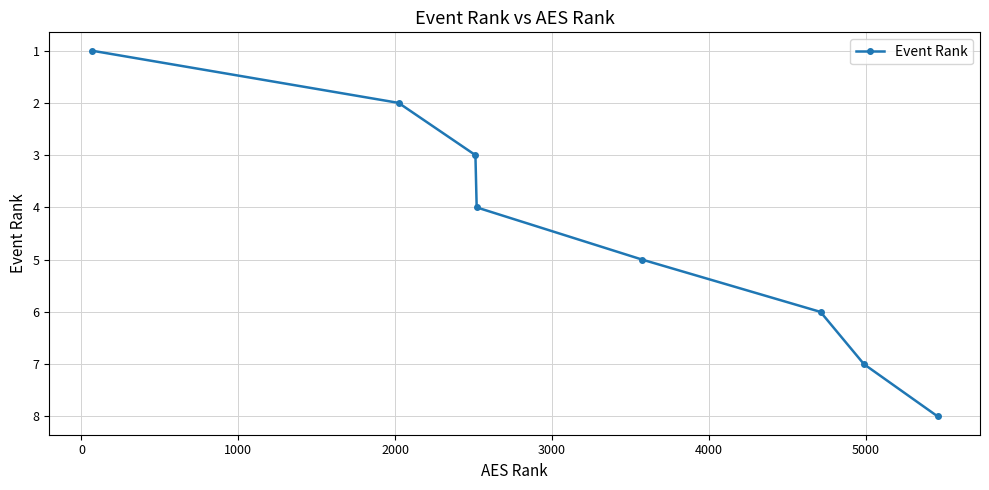

What is the maximum value shown in the chart?

8